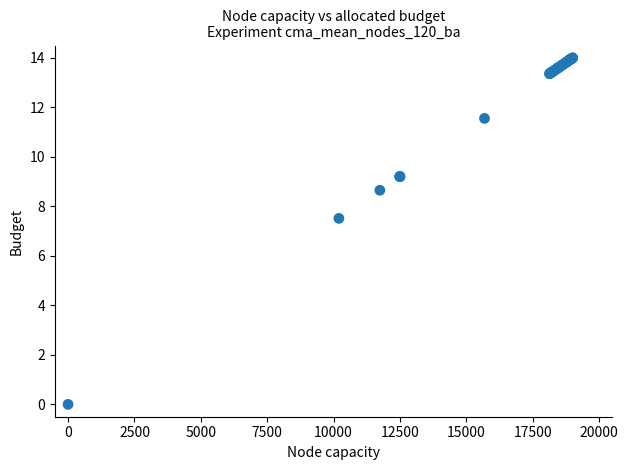

What Y value in the scatter plot is closest to 7?

7.5